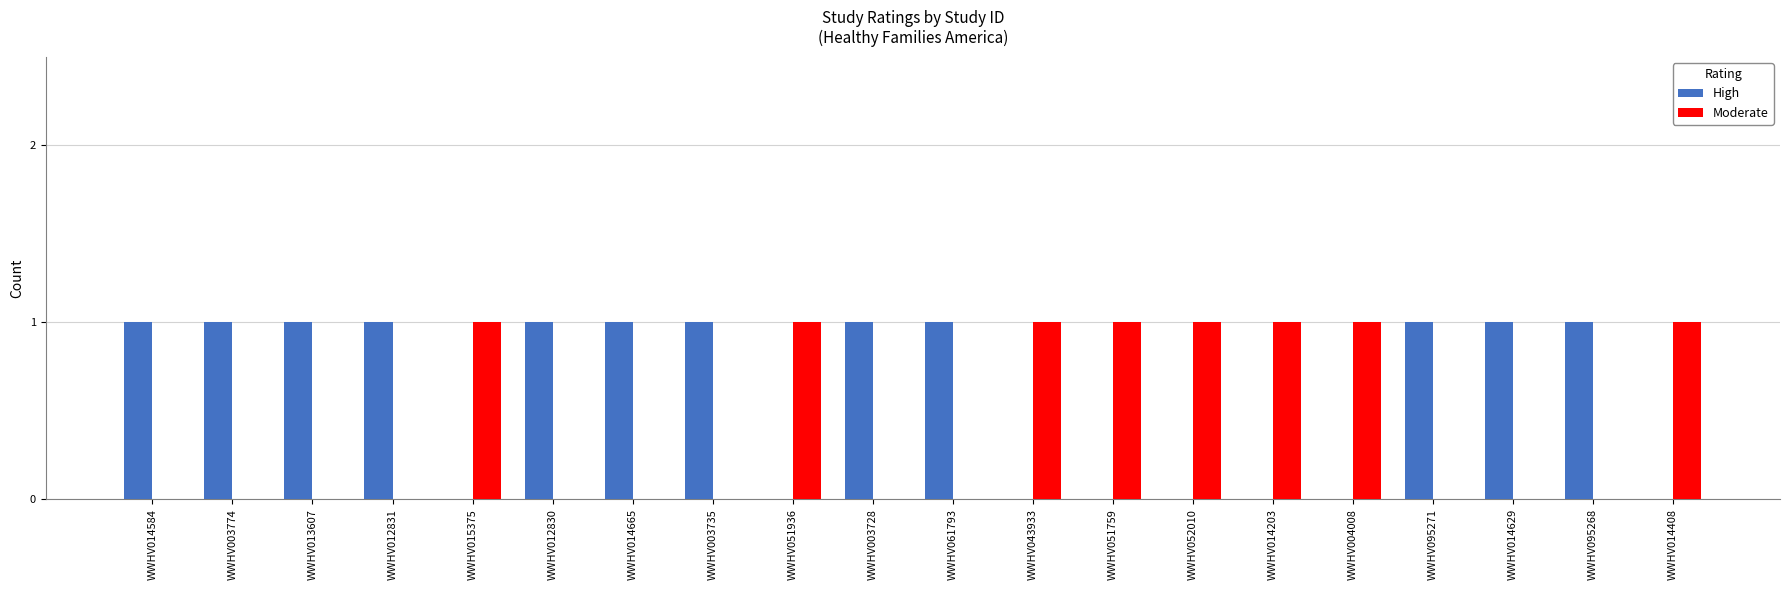

Reading left to right, transcribe all the data shown in this chart.

High: WWHV014584=1	WWHV003774=1	WWHV013607=1	WWHV012831=1	WWHV015375=0	WWHV012830=1	WWHV014665=1	WWHV003735=1	WWHV051936=0	WWHV003728=1	WWHV061793=1	WWHV043933=0	WWHV051759=0	WWHV052010=0	WWHV014203=0	WWHV004008=0	WWHV095271=1	WWHV014629=1	WWHV095268=1	WWHV014408=0
Moderate: WWHV014584=0	WWHV003774=0	WWHV013607=0	WWHV012831=0	WWHV015375=1	WWHV012830=0	WWHV014665=0	WWHV003735=0	WWHV051936=1	WWHV003728=0	WWHV061793=0	WWHV043933=1	WWHV051759=1	WWHV052010=1	WWHV014203=1	WWHV004008=1	WWHV095271=0	WWHV014629=0	WWHV095268=0	WWHV014408=1